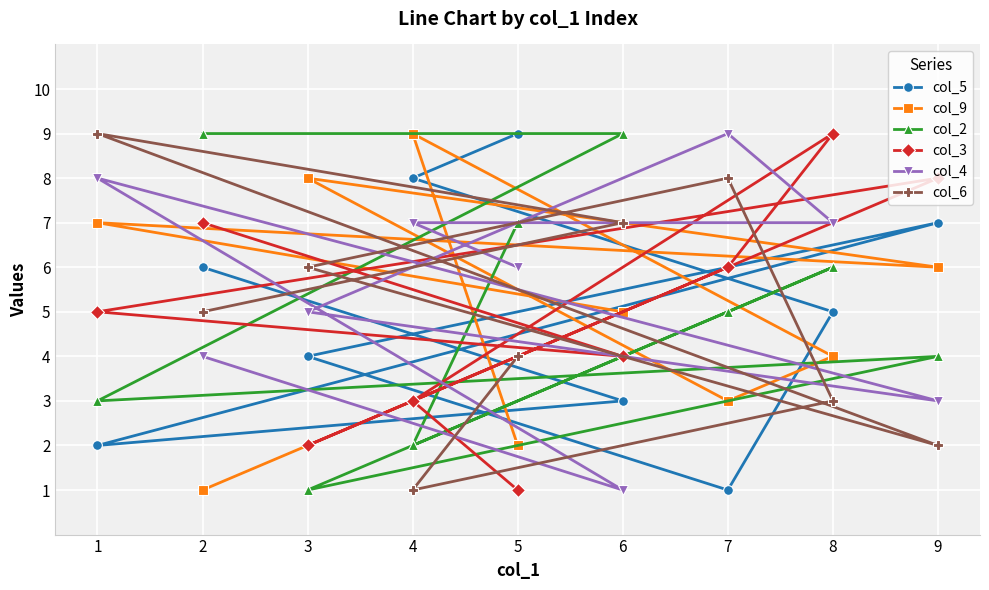

What are all the series names shown in the legend?

col_5, col_9, col_2, col_3, col_4, col_6